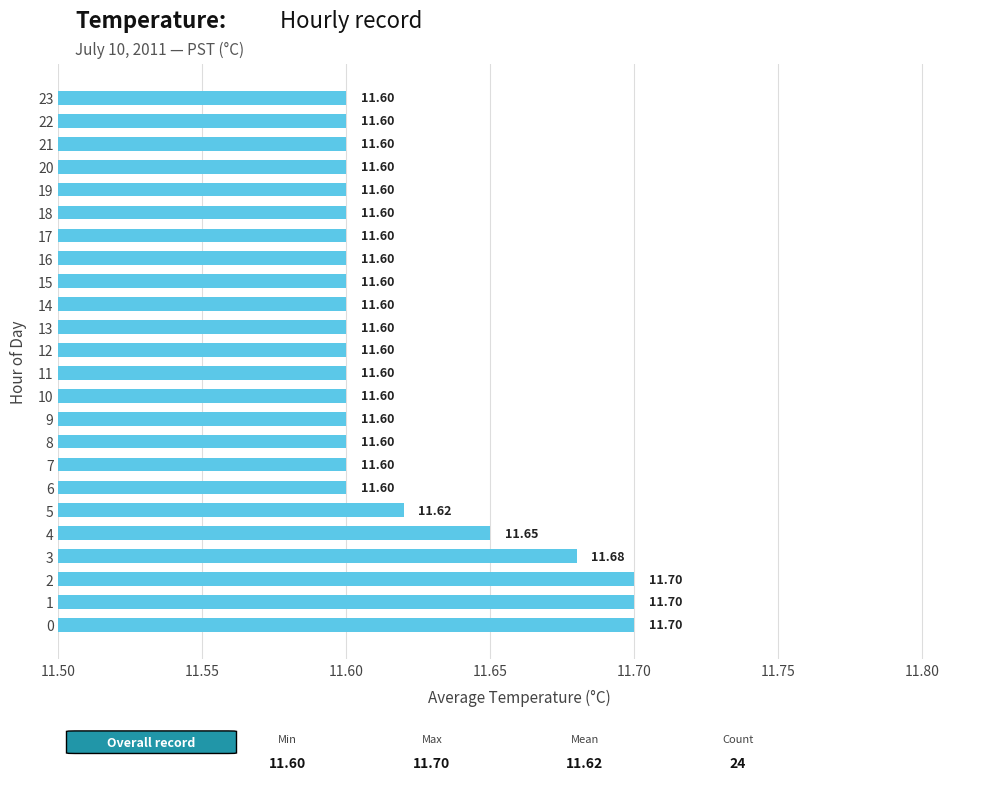

How many bars are there in total?

24